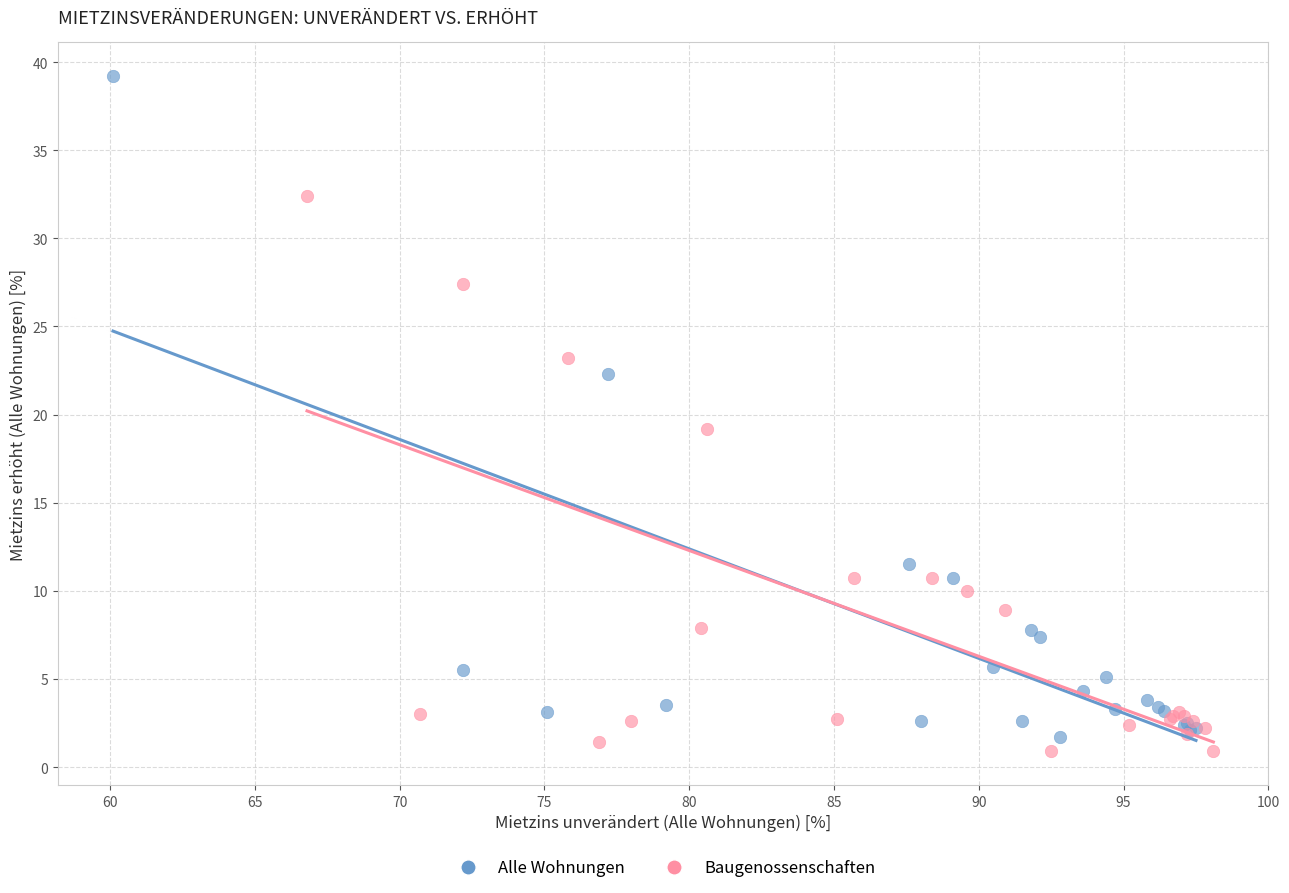

Which series reaches the maximum Y coordinate?

Alle Wohnungen